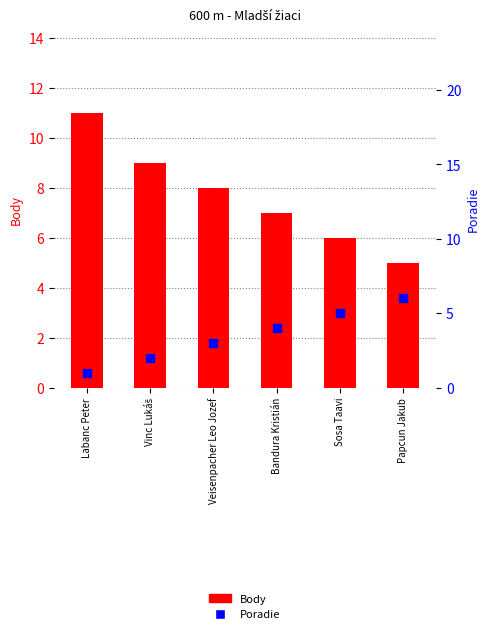

What is the total value across all series at Labanc Peter?

12